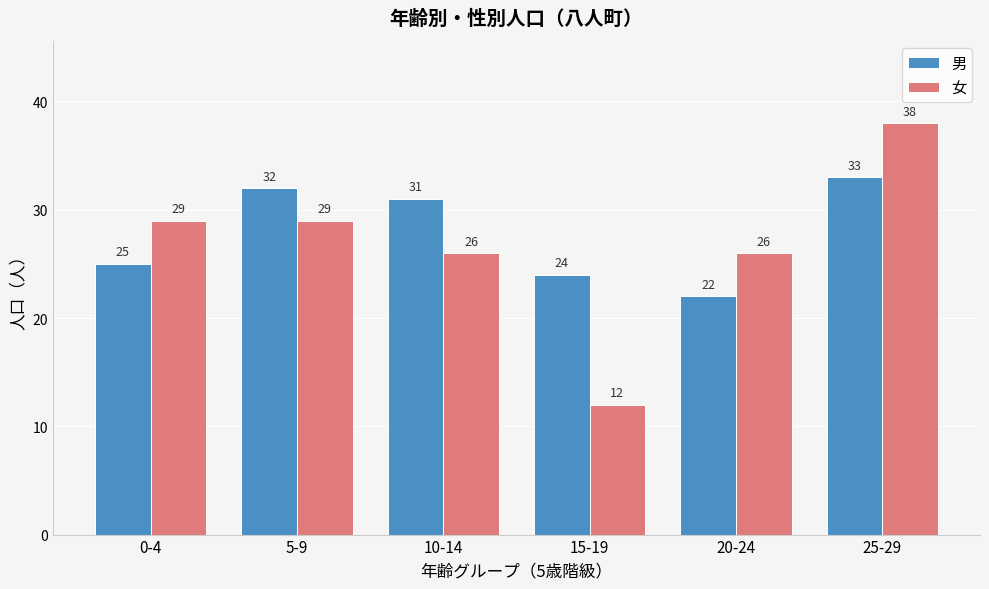

Reading left to right, extract all data points from this chart.

男: 0-4=25	5-9=32	10-14=31	15-19=24	20-24=22	25-29=33
女: 0-4=29	5-9=29	10-14=26	15-19=12	20-24=26	25-29=38